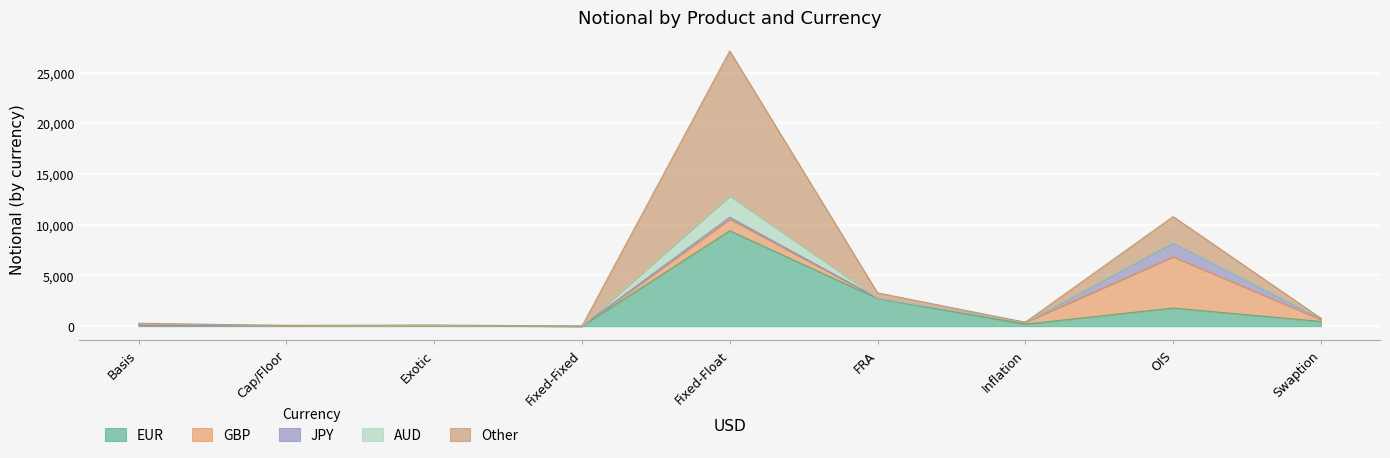

How many times do Other and AUD cross each other?

2